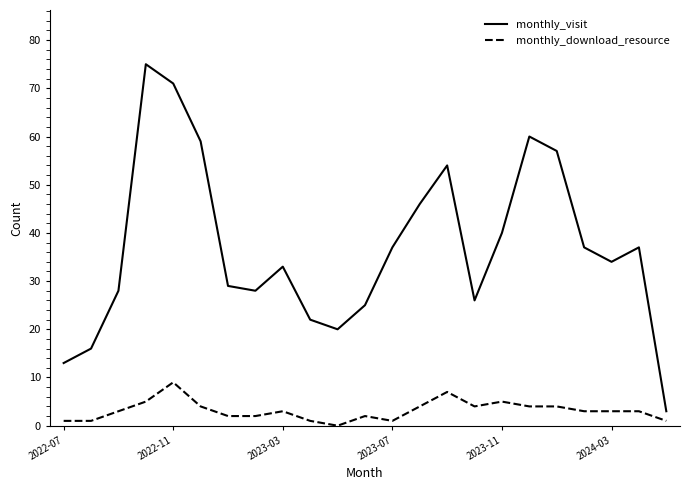

Which series has the largest total across all categories?

monthly_visit